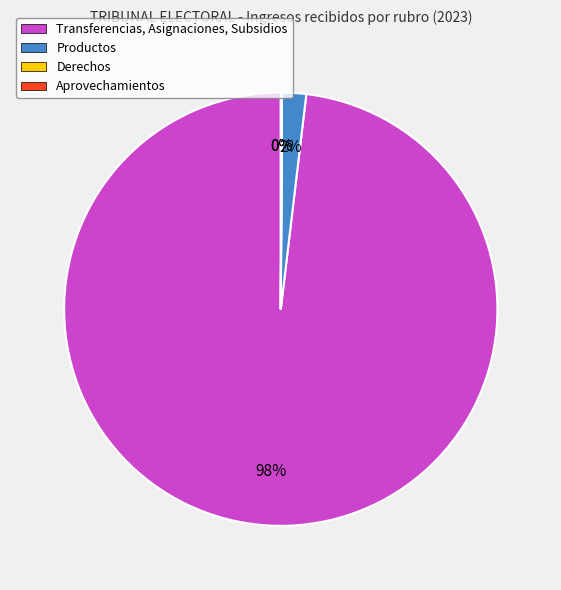

Is Transferencias, Asignaciones, Subsidios the majority of the pie?

Yes